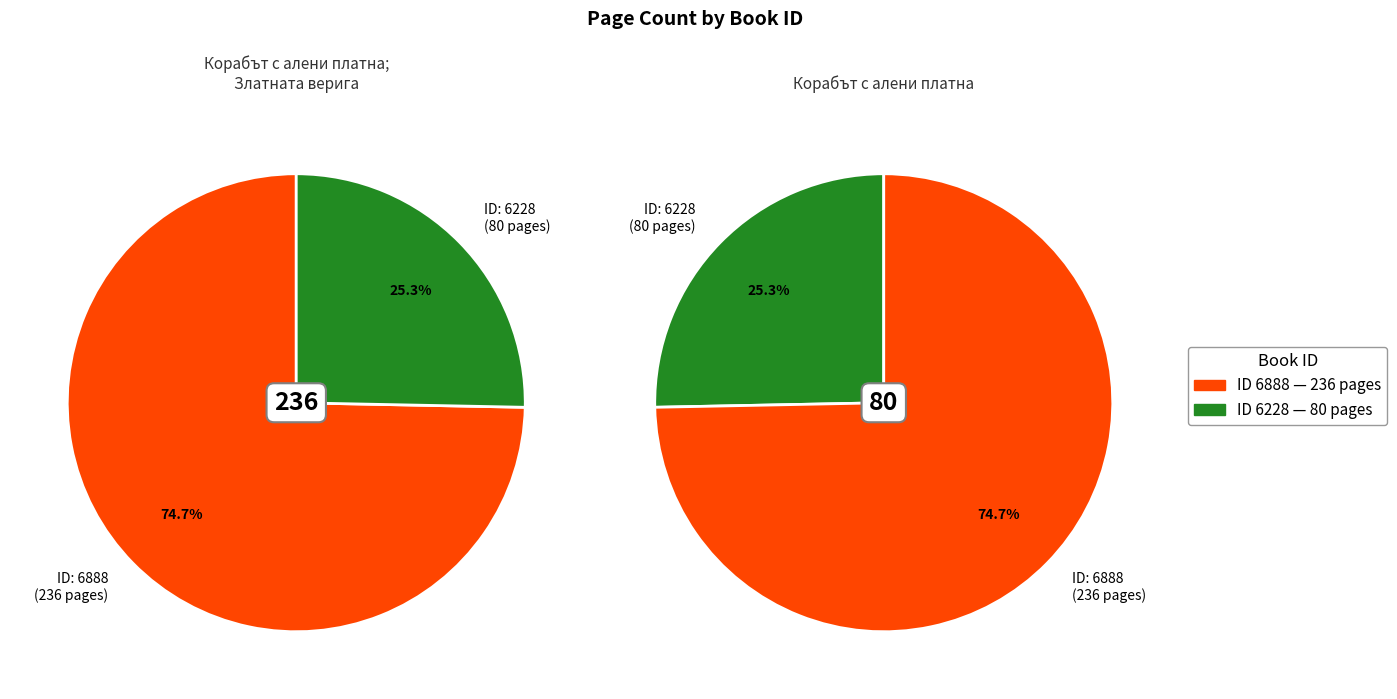

What is the largest slice in the pie chart?

6888